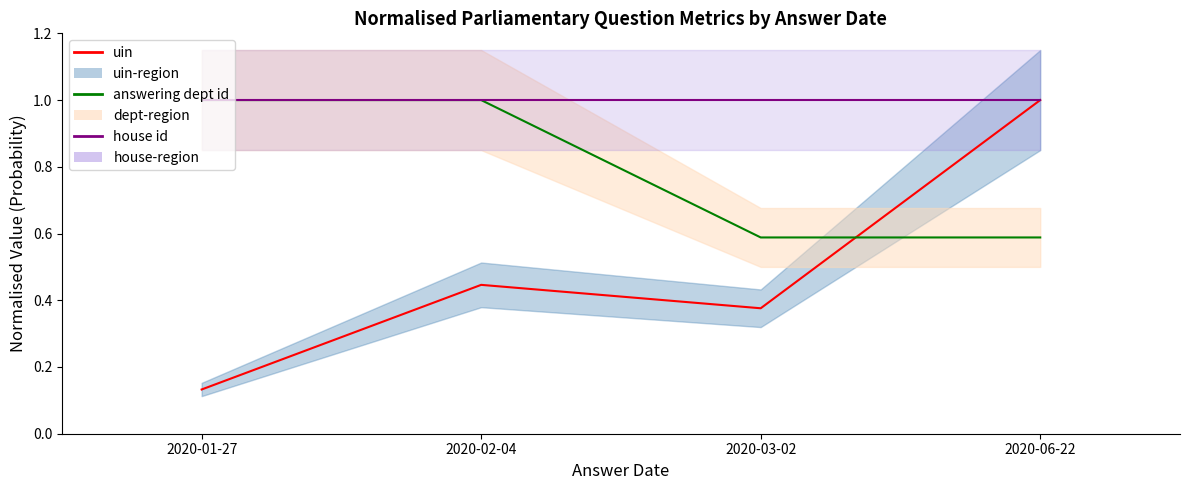

What is the smallest value displayed?

0.1